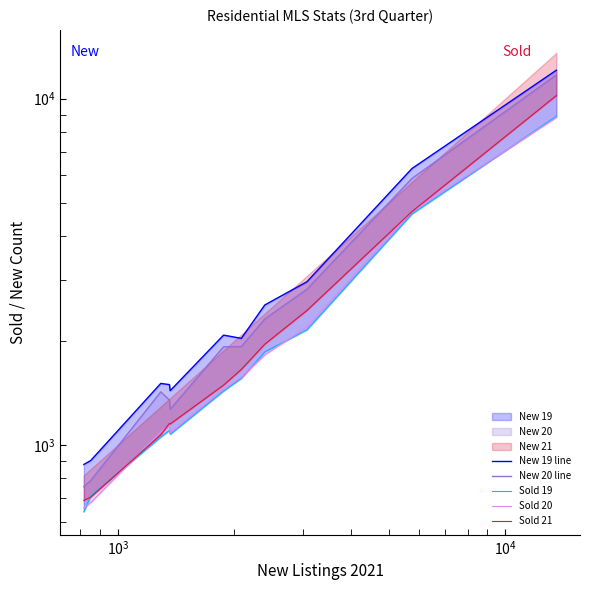

True or false: Sold 21 and New 20 line cross at least once.

False